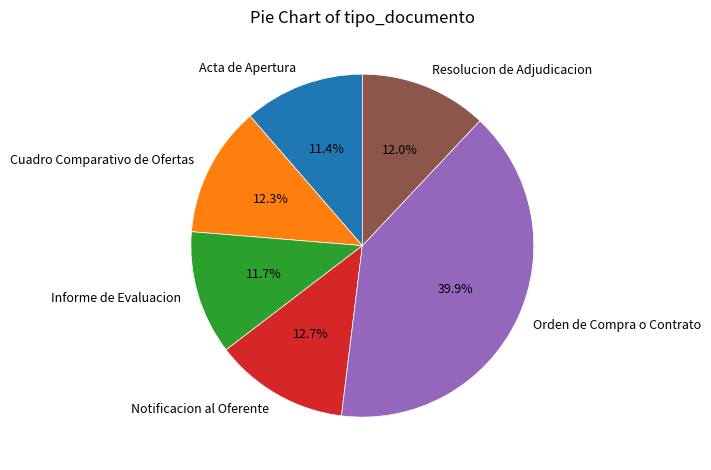

To the nearest percent, what is the combined percentage of Cuadro Comparativo de Ofertas and Notificacion al Oferente?

25%